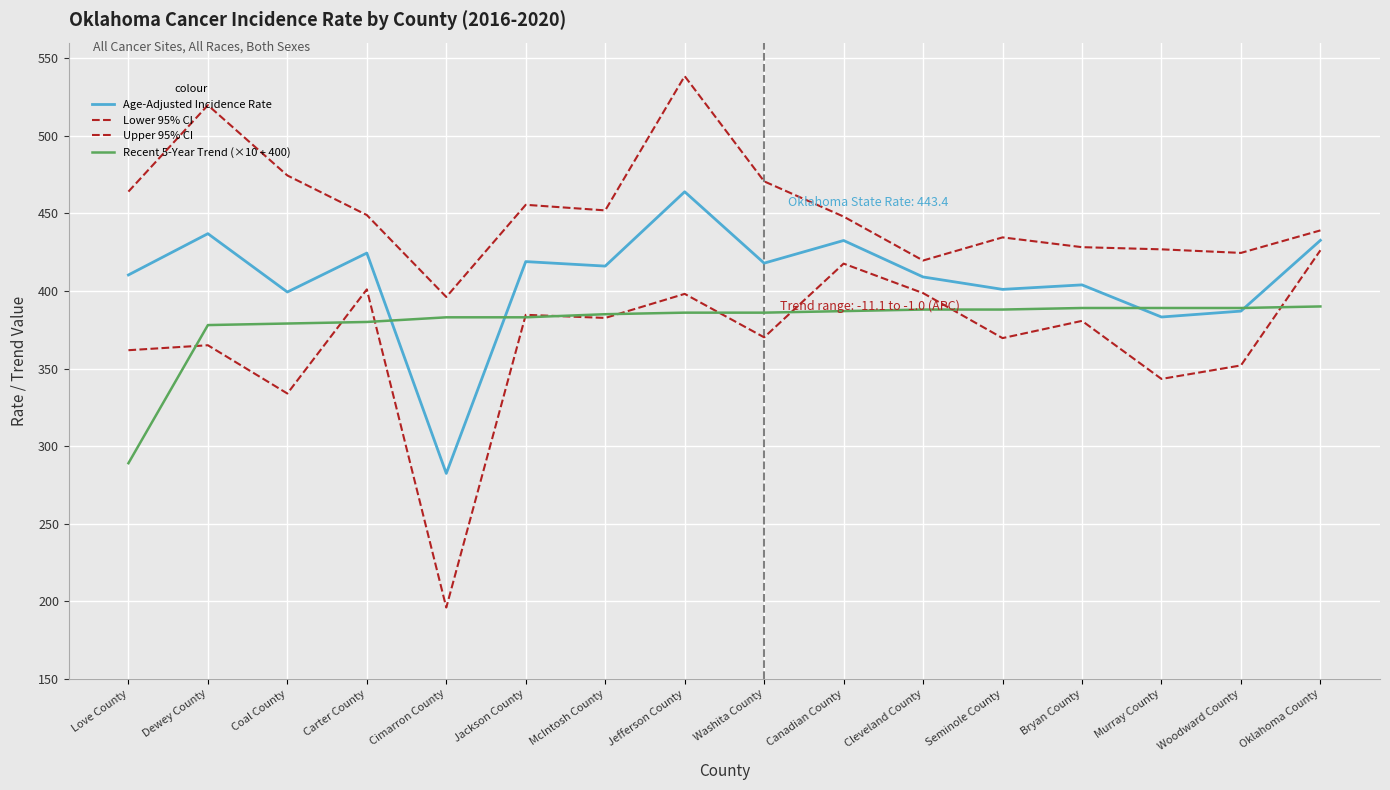

The value of Upper 95% CI at Seminole County is 434.5. True or false?

True